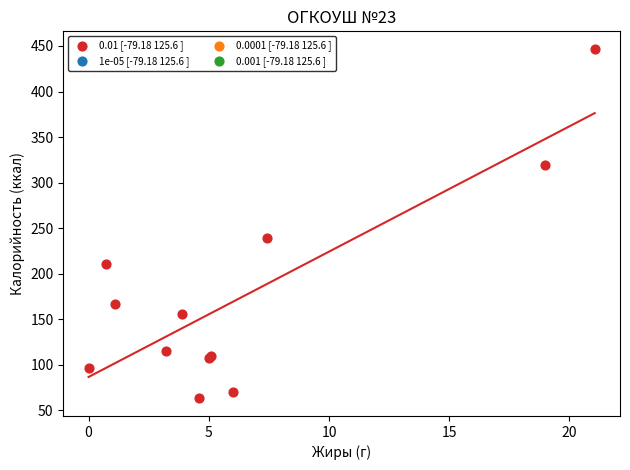

What Y value in the scatter plot is closest to 254?

239.6